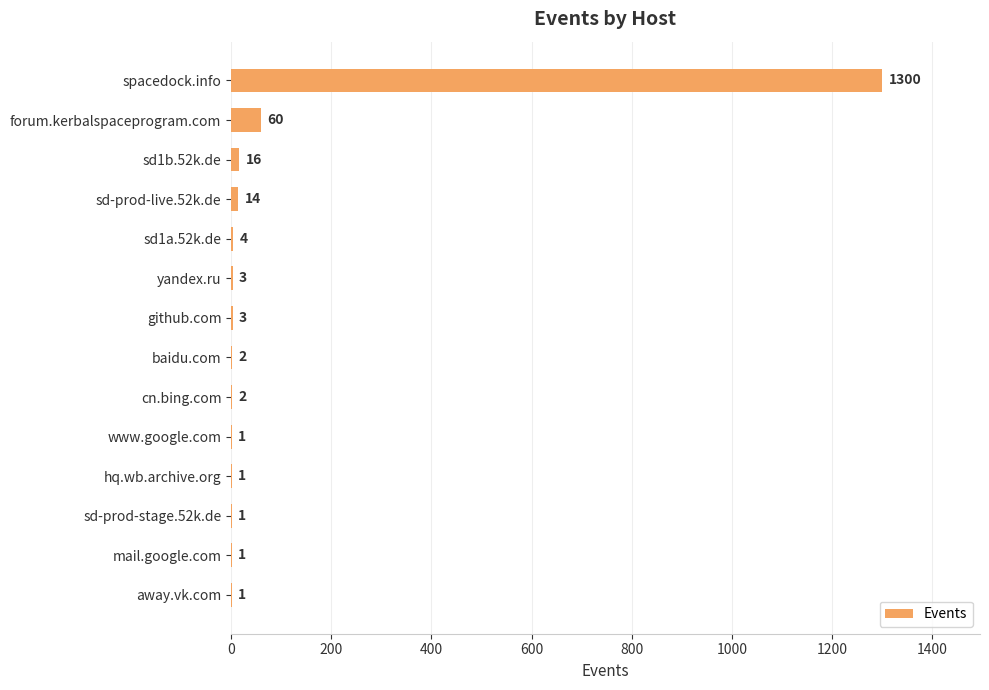

What is the sum of the values at yandex.ru and forum.kerbalspaceprogram.com?

63